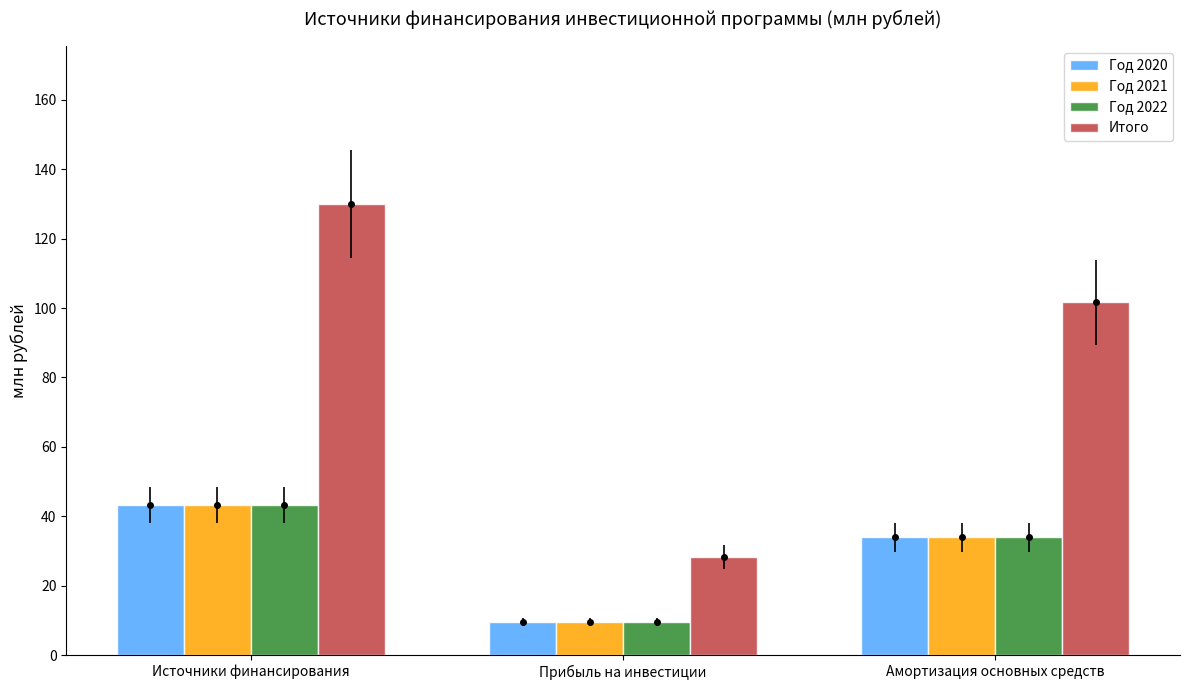

Reading left to right, what are all the values shown in this chart?

Год 2020: 43.3	9.4	33.9
Год 2021: 43.3	9.4	33.9
Год 2022: 43.3	9.4	33.9
Итого: 130.0	28.3	101.7